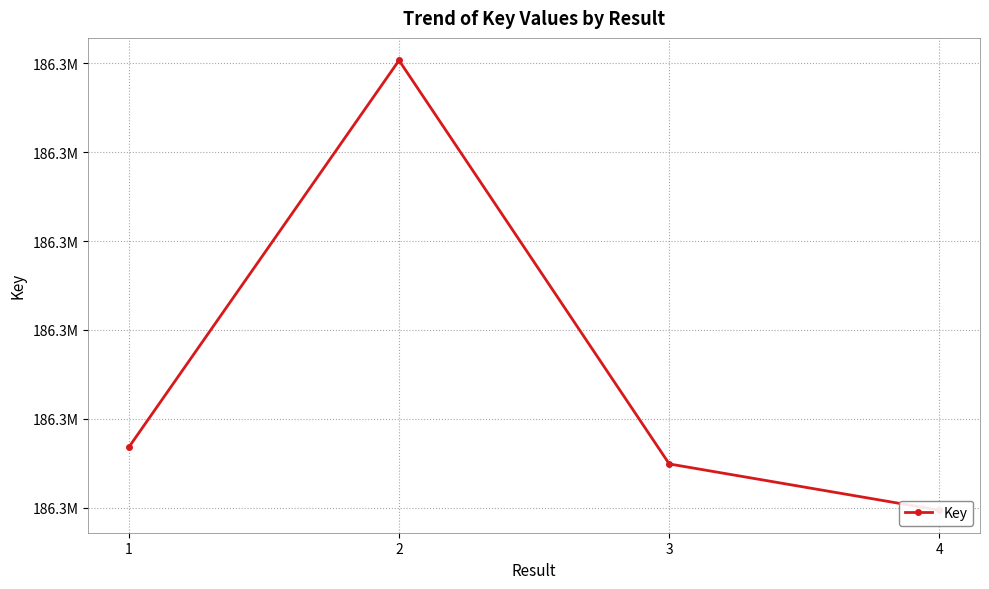

List the labels in order of value, largest first.

2, 1, 3, 4